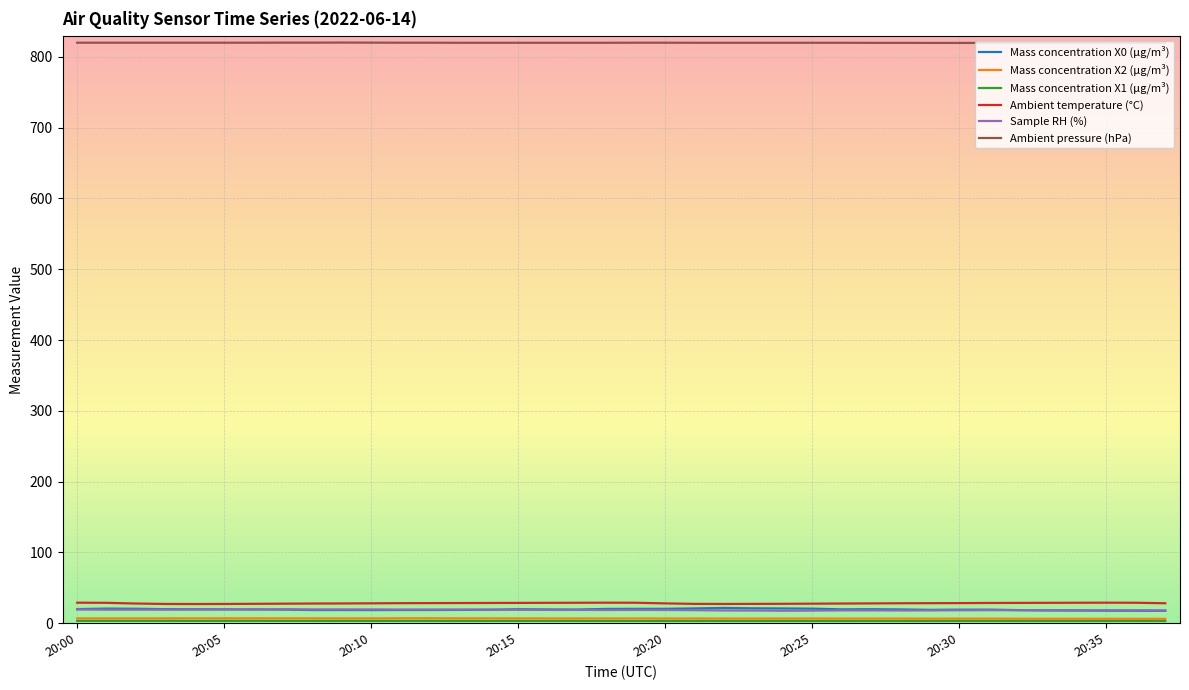

True or false: Mass concentration X0 (μg/m³) and Ambient pressure (hPa) cross at least once.

False